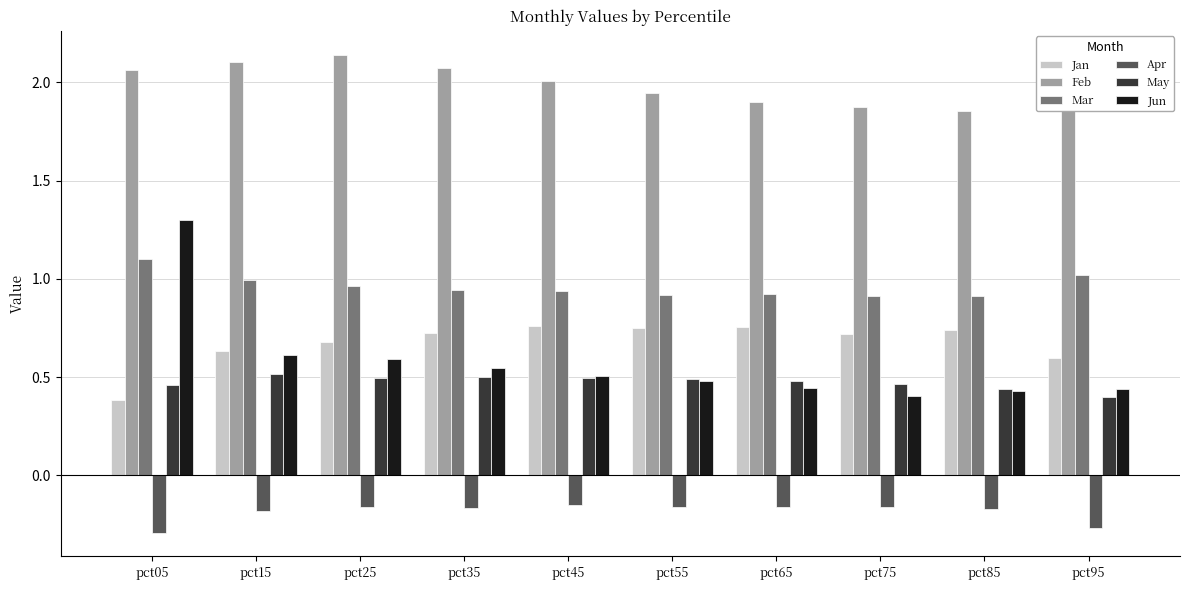

Which series has the widest spread of values?

Jun